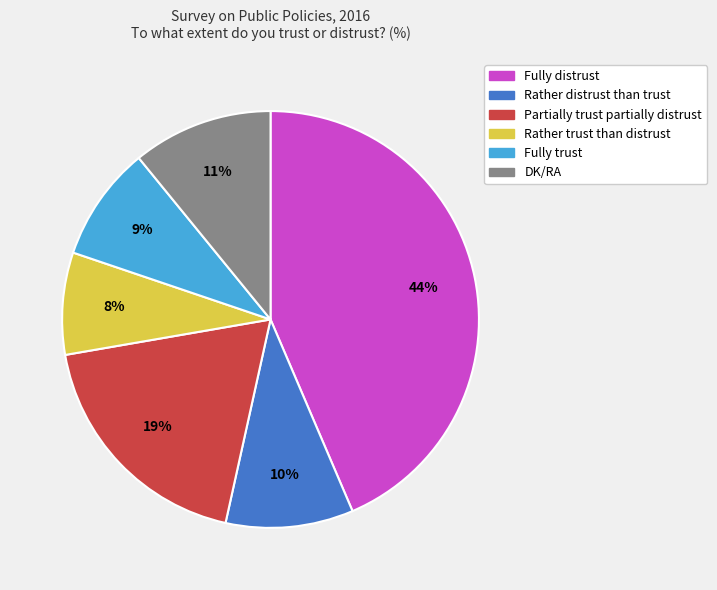

Between Rather trust than distrust and Rather distrust than trust, which is larger?

Rather distrust than trust